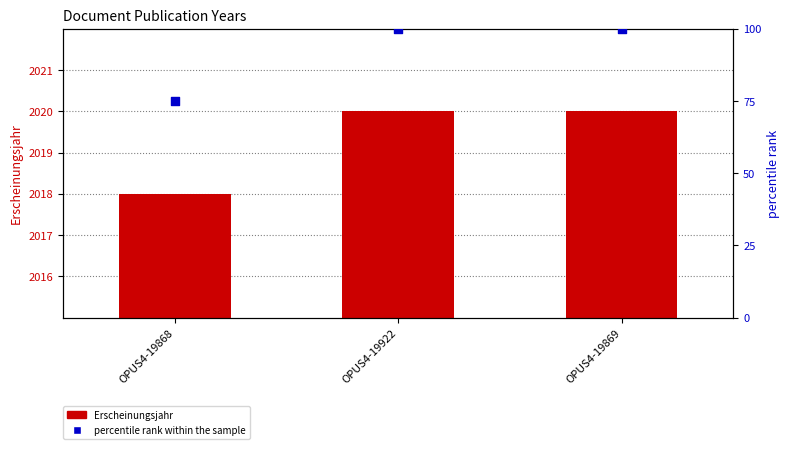

What are all the series names shown in the legend?

Erscheinungsjahr, percentile rank within the sample